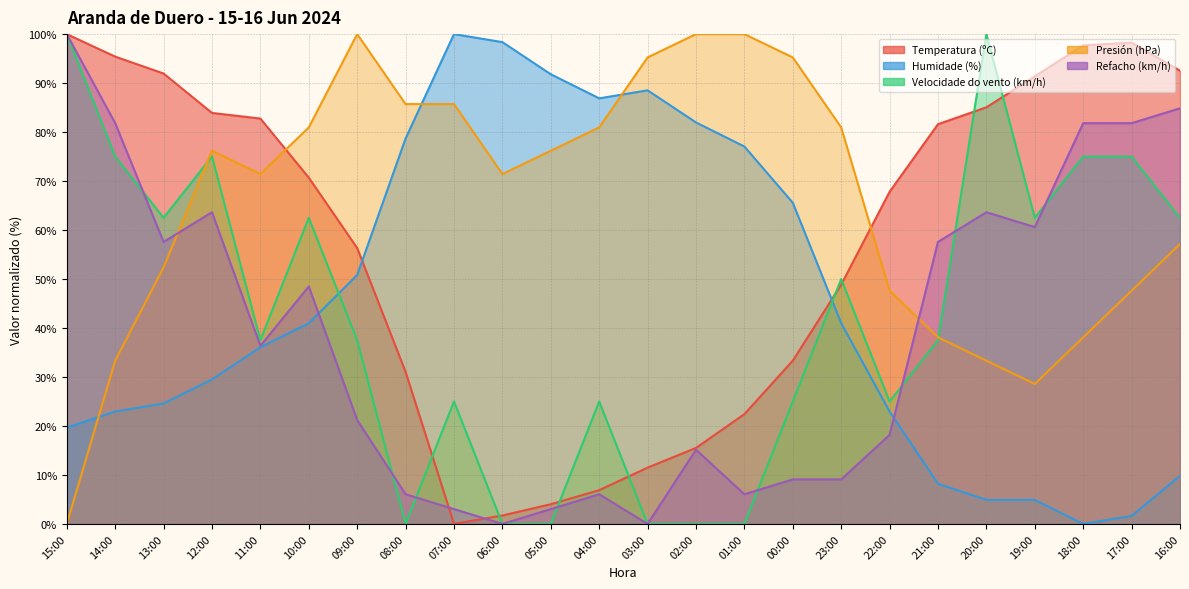

What are all the series names shown in the legend?

Temperatura (ºC), Humidade (%), Velocidade do vento (km/h), Presión (hPa), Refacho (km/h)